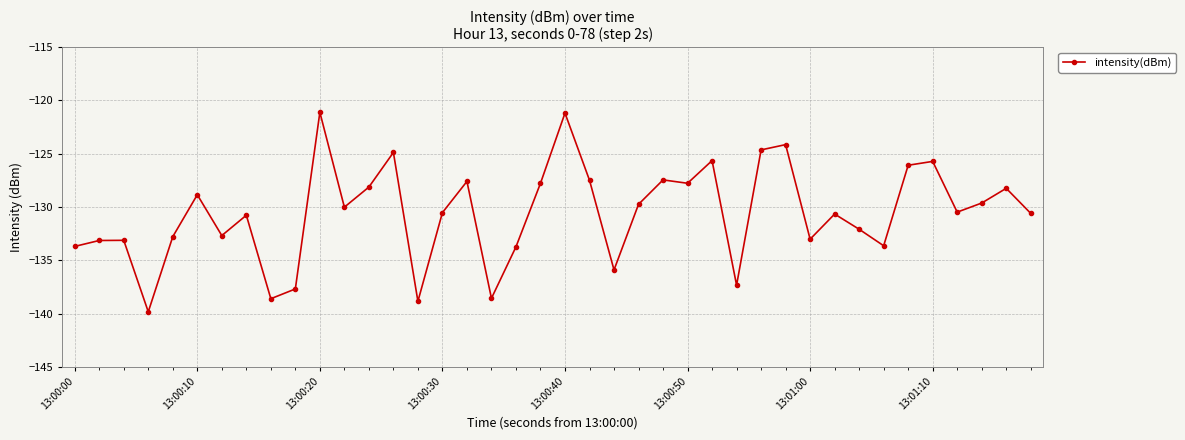

What is the sum of all values?

-5223.9